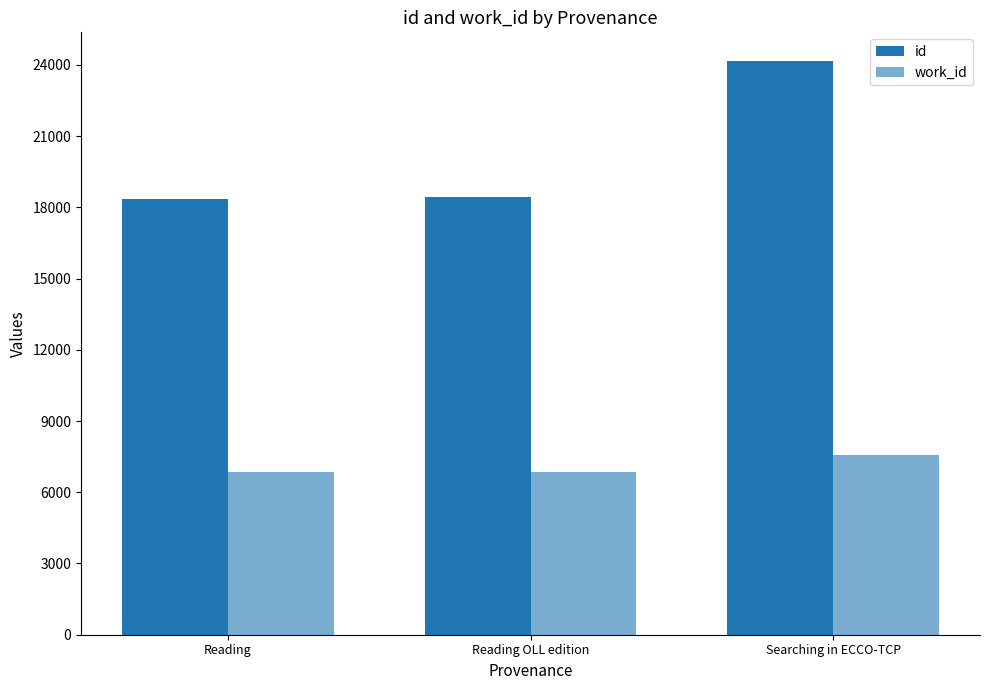

How many series are shown in this chart?

2